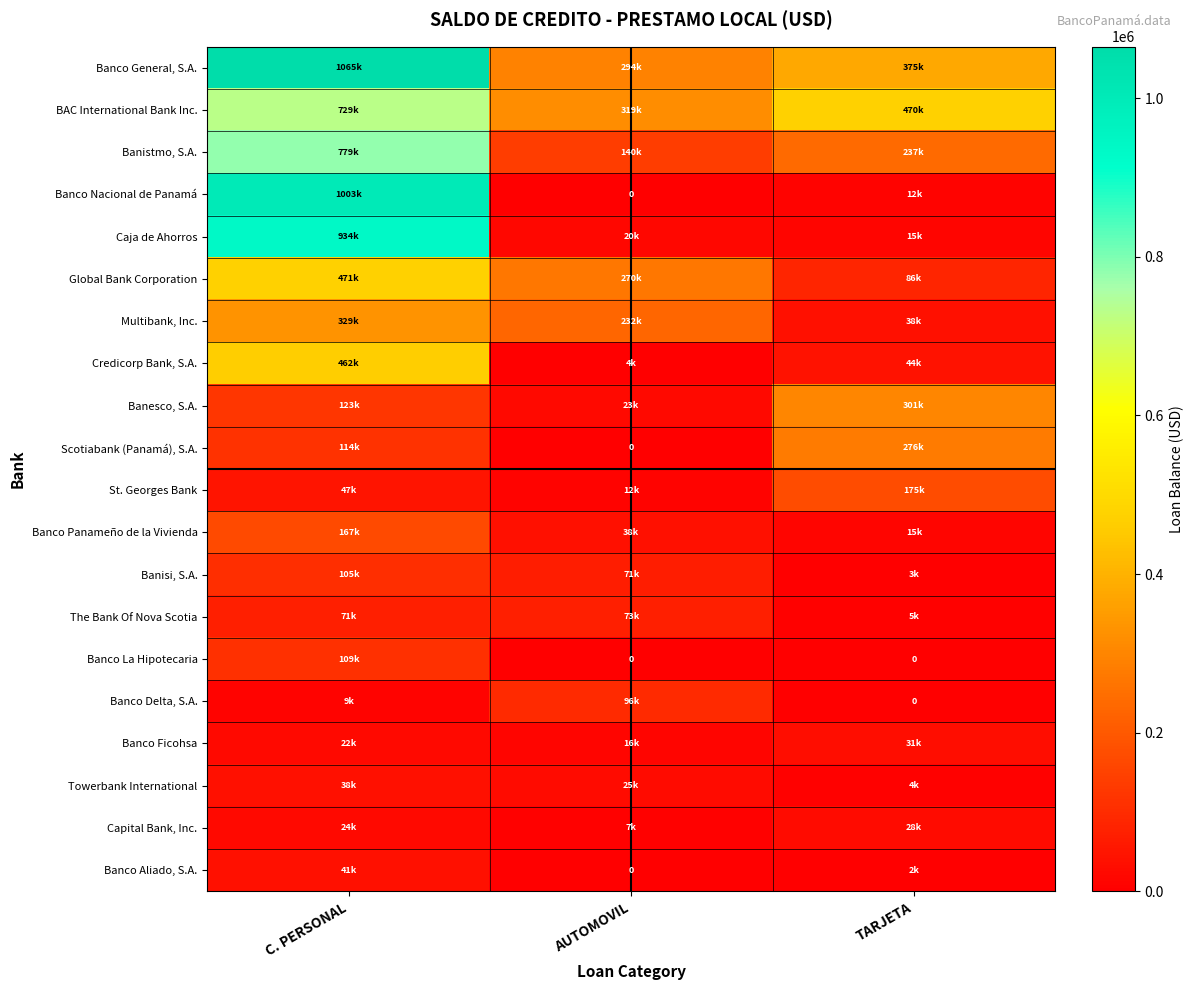

What is the difference between the Banesco, S.A. values at C. PERSONAL and AUTOMOVIL?

99485.9